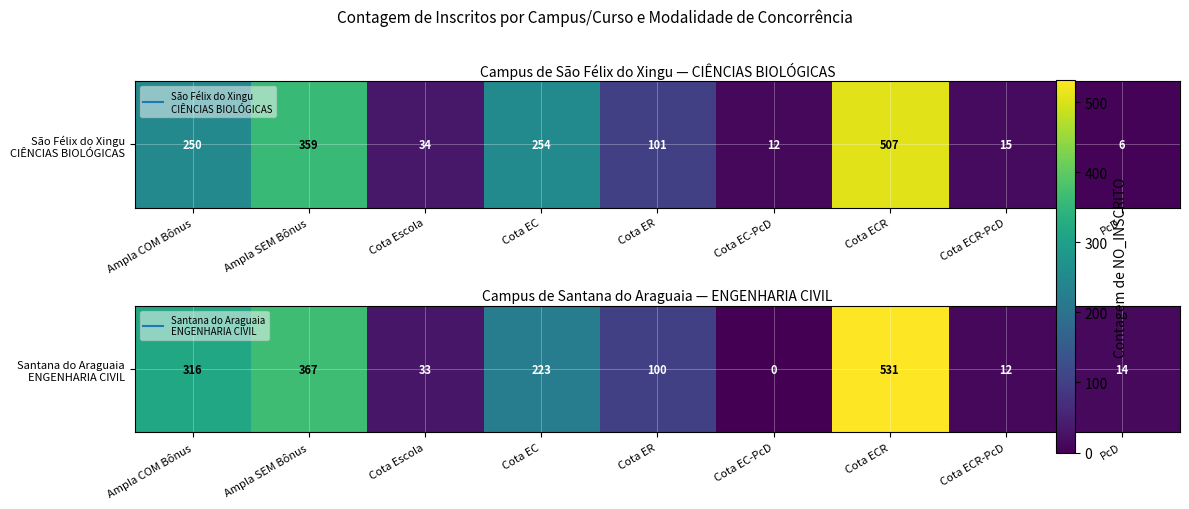

Is it true that the value at Cota Escola is 33?

True